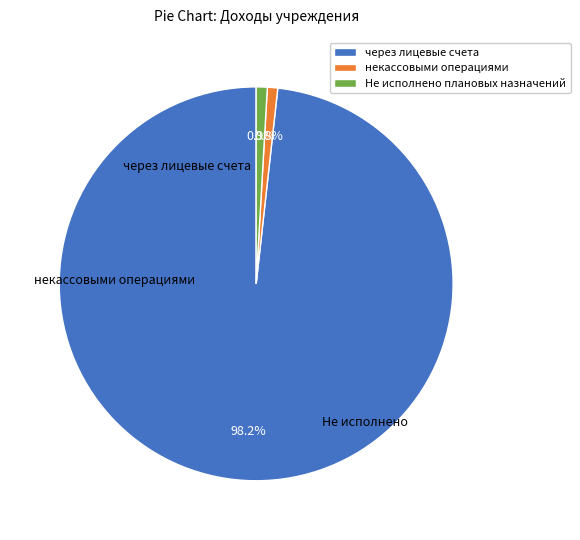

How many slices are in this pie chart?

3